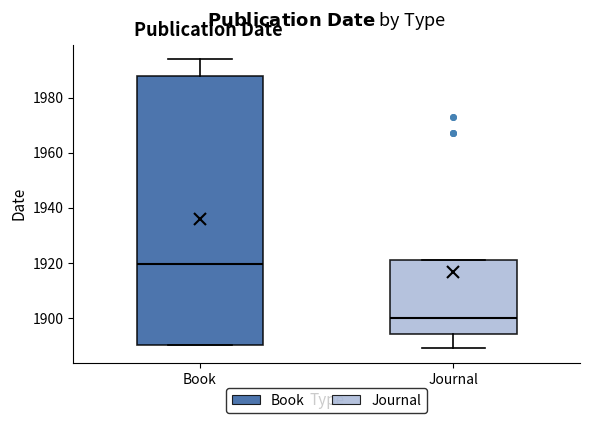

Which box is the tallest, from its lower edge to its upper edge?

Book